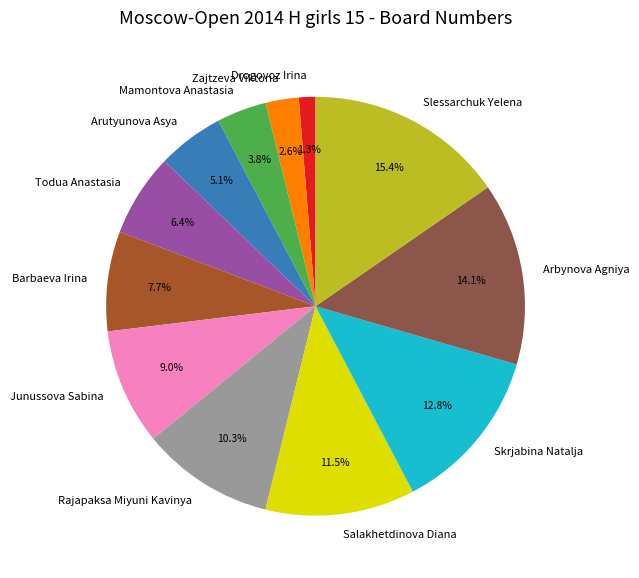

How many slices are in this pie chart?

12